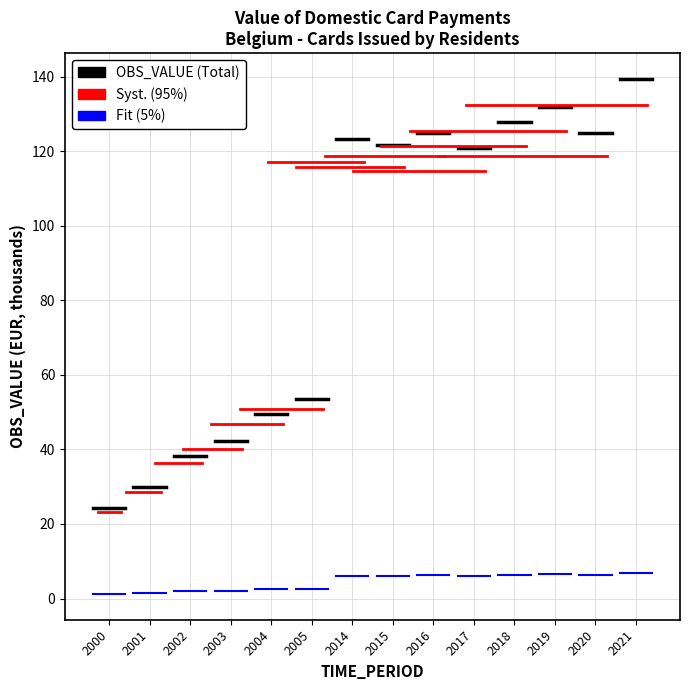

Does the chart display data point markers on the line(s)?

No